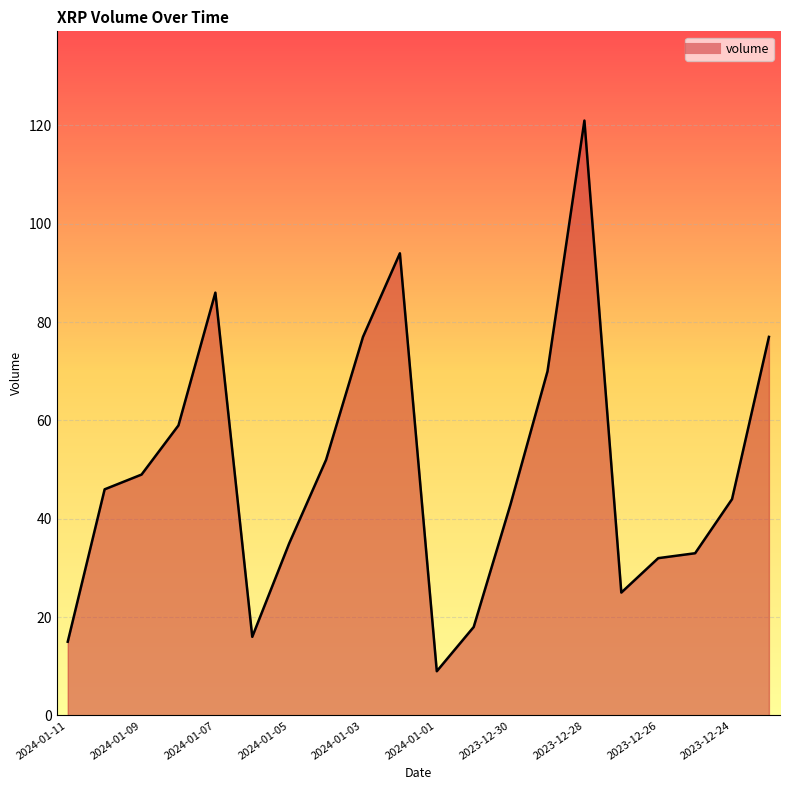

What is the difference between the maximum and minimum values?

112